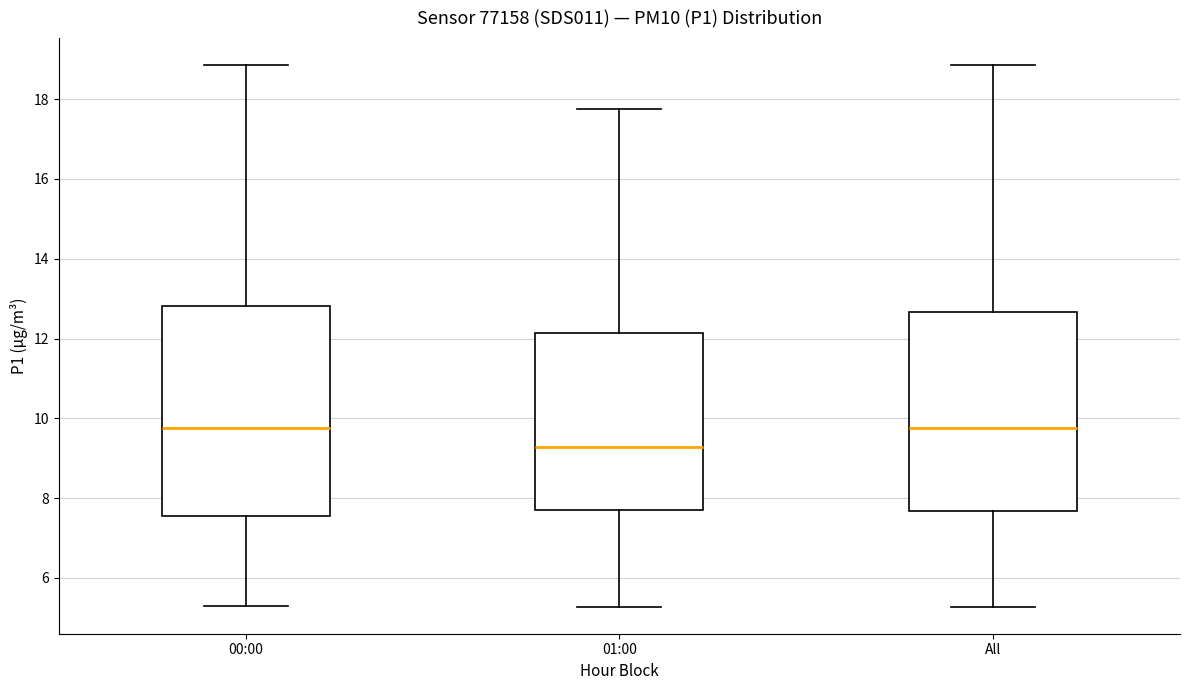

Which box is the tallest, from its lower edge to its upper edge?

00:00